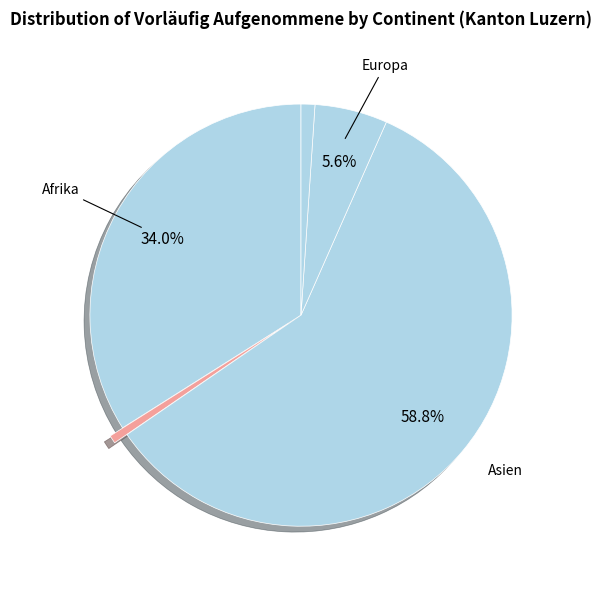

How many slices are in this pie chart?

5